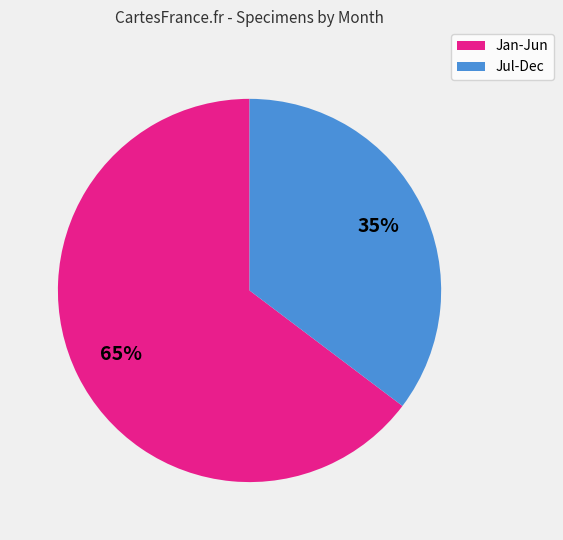

Count the number of slices in the pie.

2